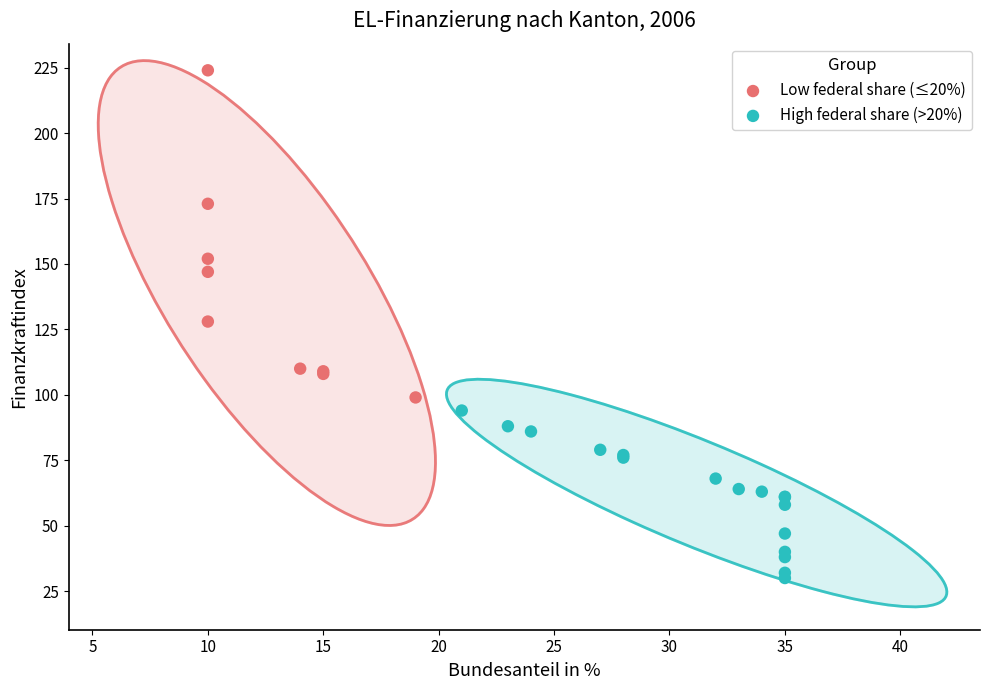

Which series reaches the maximum Y coordinate?

Low federal share (≤20%)